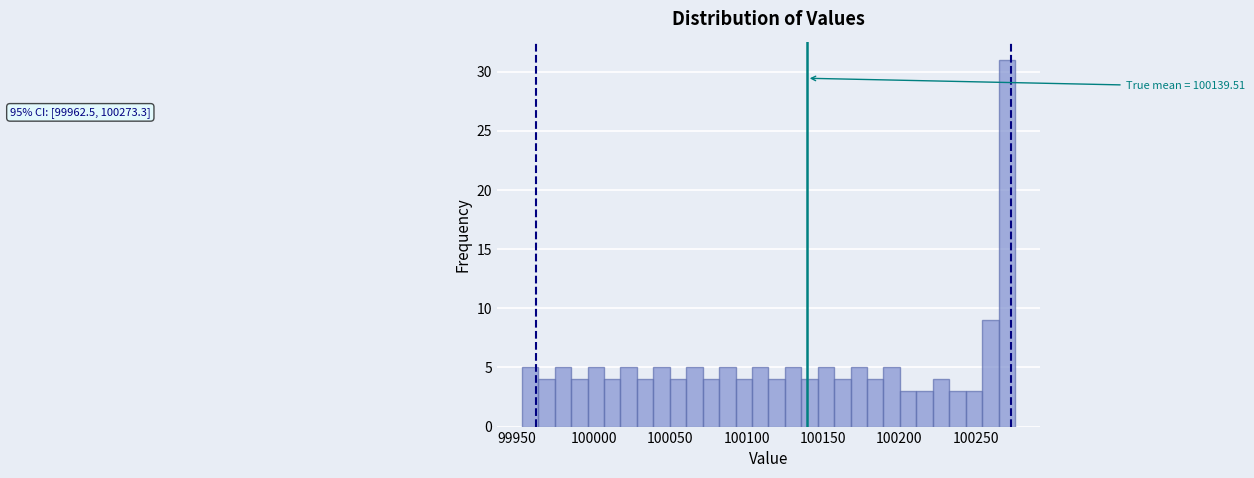

Around what value on the x-axis is the tallest bar? Give the approximate position of its centre, as read against the axis.

100270